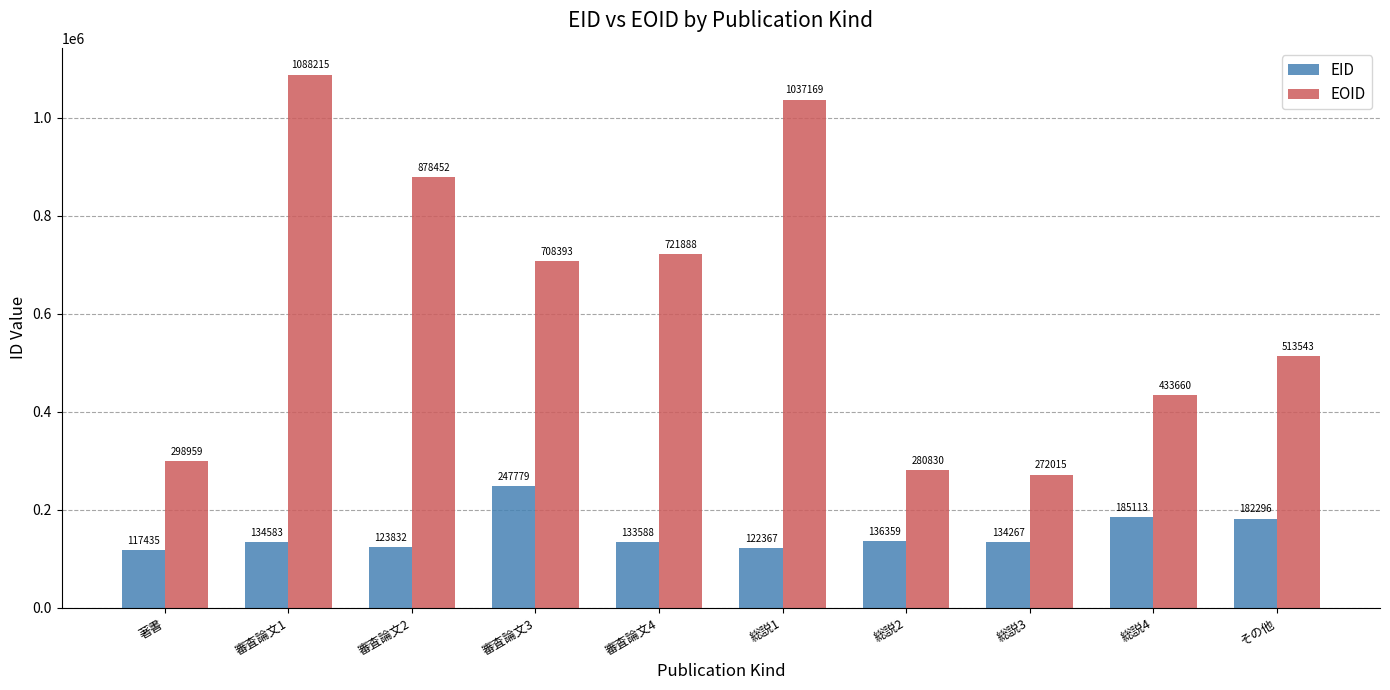

Reading left to right, list all the values displayed in this chart.

EID: 著書=117435	審査論文1=134583	審査論文2=123832	審査論文3=247779	審査論文4=133588	総説1=122367	総説2=136359	総説3=134267	総説4=185113	その他=182296
EOID: 著書=298959	審査論文1=1088215	審査論文2=878452	審査論文3=708393	審査論文4=721888	総説1=1037169	総説2=280830	総説3=272015	総説4=433660	その他=513543